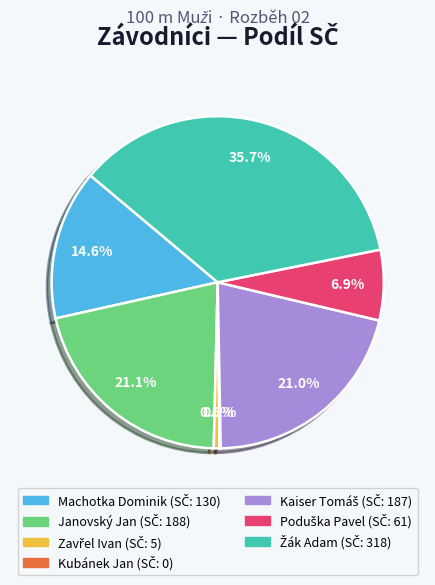

Does any single category account for the majority?

No